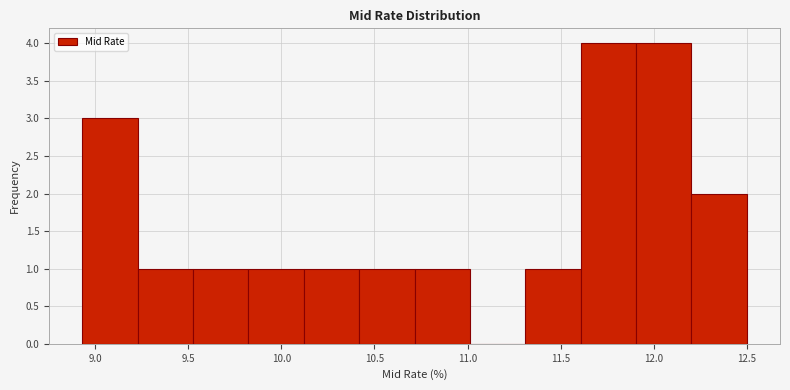

Reading left to right, transcribe this chart: for each bar, give the range it covers on the x-axis and its height. Neither the bar edges nor the heights are printed on the chart, so give them approximately, as read against the axes.

8.95 to 9.25: 3
9.25 to 9.55: 1
9.55 to 9.80: 1
9.80 to 10.10: 1
10.10 to 10.40: 1
10.40 to 10.70: 1
10.70 to 11.00: 1
11.00 to 11.30: 0
11.30 to 11.60: 1
11.60 to 11.90: 4
11.90 to 12.20: 4
12.20 to 12.50: 2